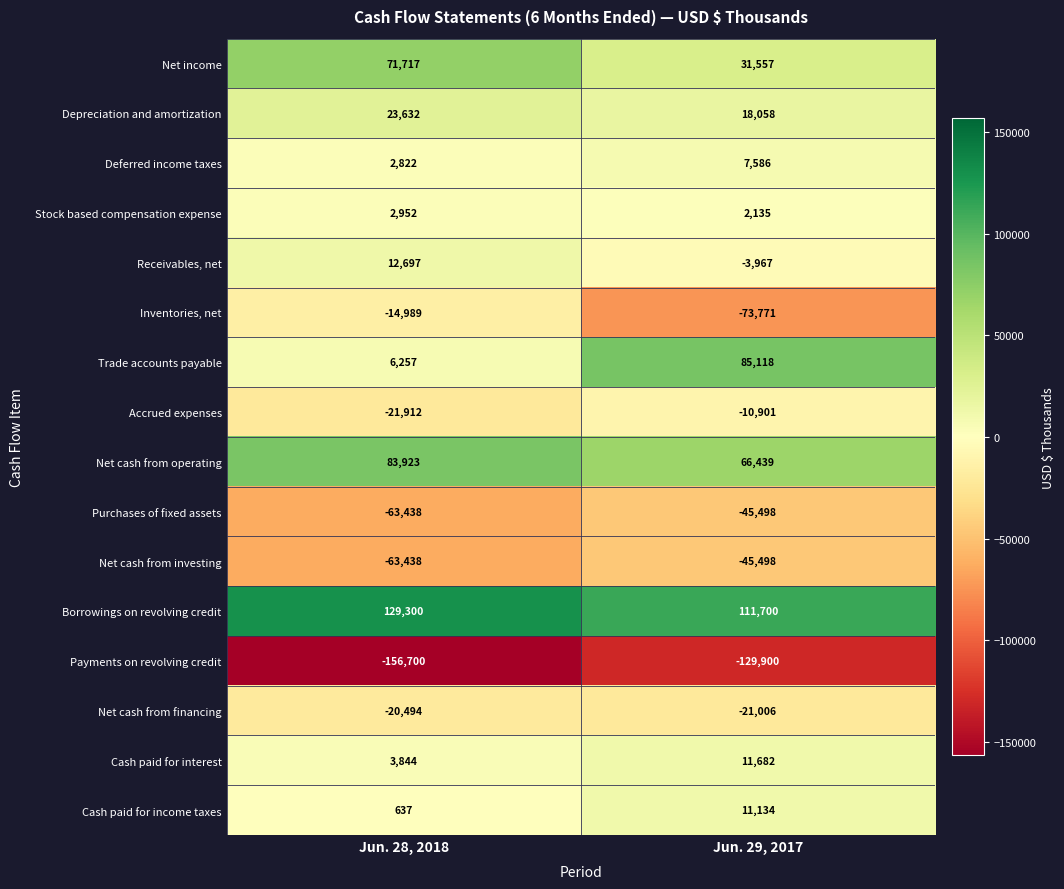

The value of Stock based compensation expense at Jun. 29, 2017 is 2135. True or false?

True